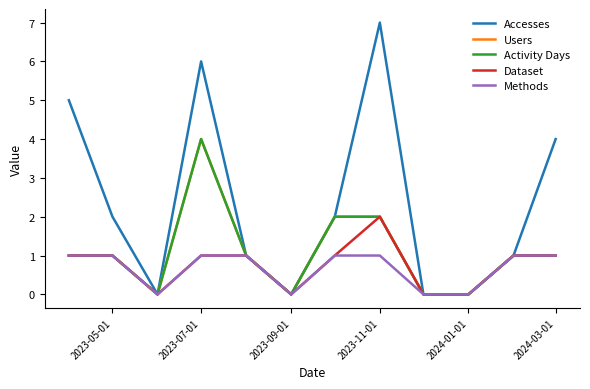

Does the chart have visible grid lines?

No